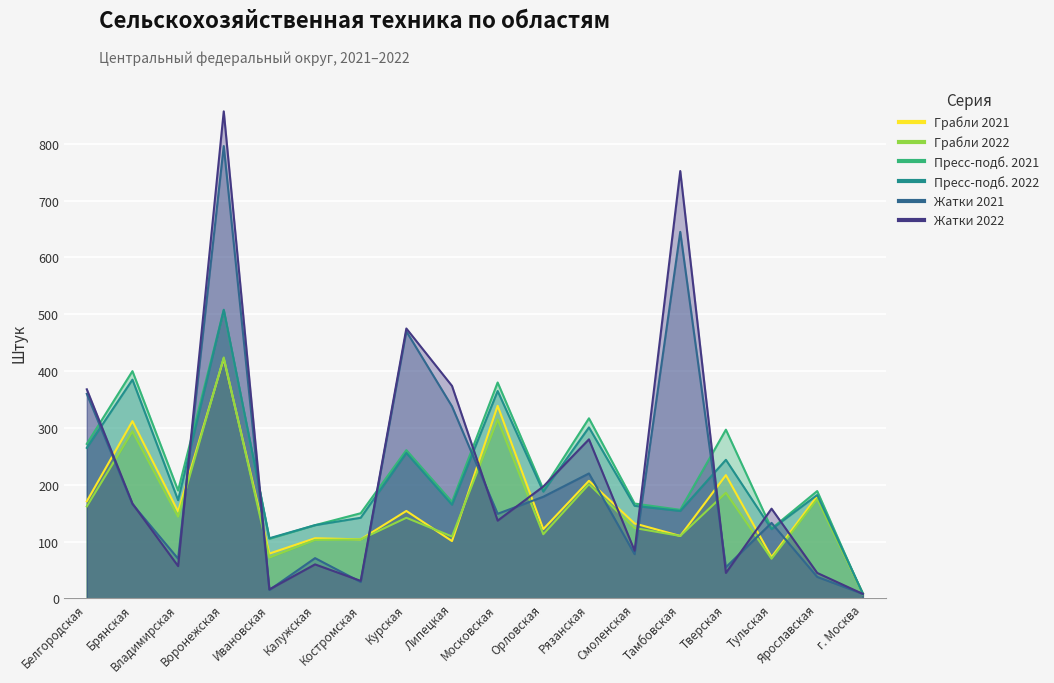

Reading left to right, extract all data points from this chart.

Грабли 2021: 171	312	153	422	79	106	104	154	101	339	122	207	132	110	217	73	180	8
Грабли 2022: 162	294	144	424	72	103	104	142	109	315	113	201	124	110	186	70	175	9
Пресс-подб. 2021: 272	400	190	507	105	129	150	261	170	380	192	317	167	156	297	123	189	7
Пресс-подб. 2022: 265	385	173	508	106	129	142	256	165	365	188	301	163	154	244	122	182	9
Жатки 2021: 360	166	70	796	15	71	29	470	338	149	179	220	78	645	55	133	38	8
Жатки 2022: 368	167	57	857	16	60	31	475	374	137	197	280	84	752	45	158	45	8